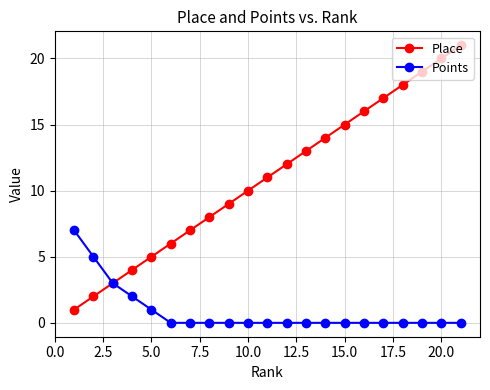

How many lines are shown in the chart?

2